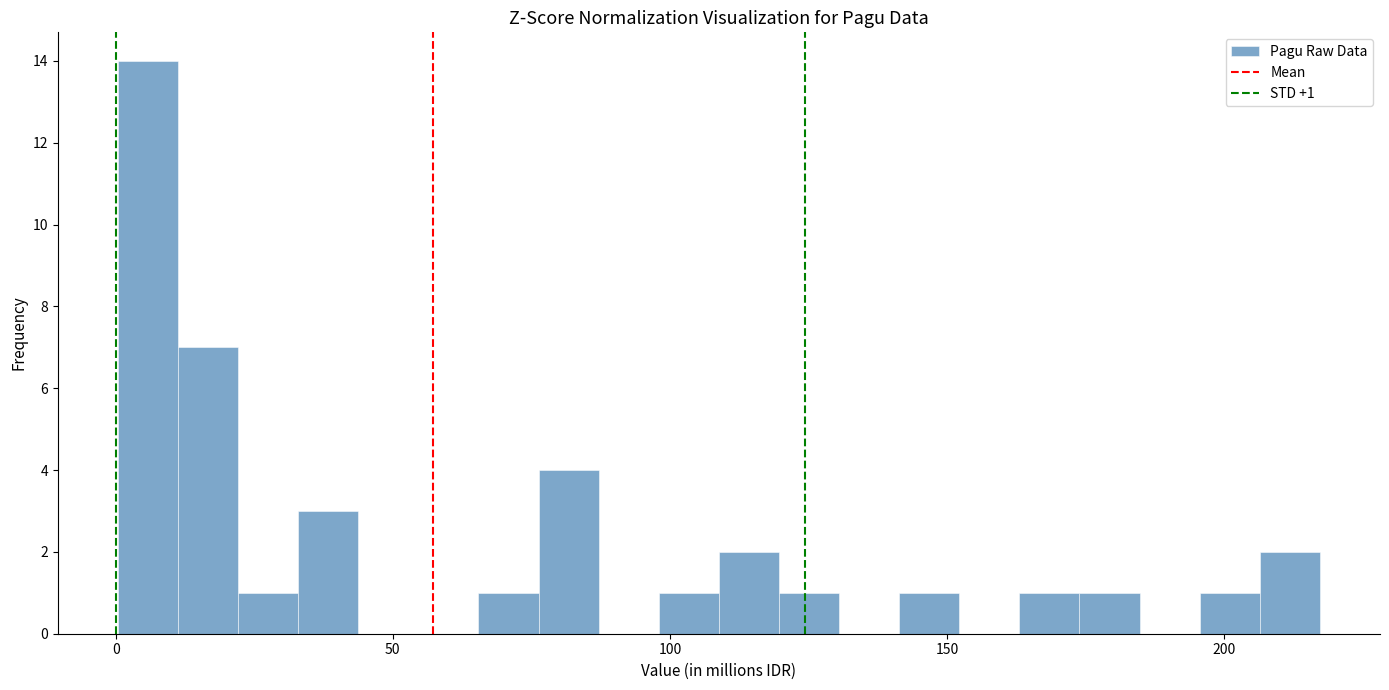

Around what value on the x-axis is the tallest bar? Give the approximate position of its centre, as read against the axis.

5